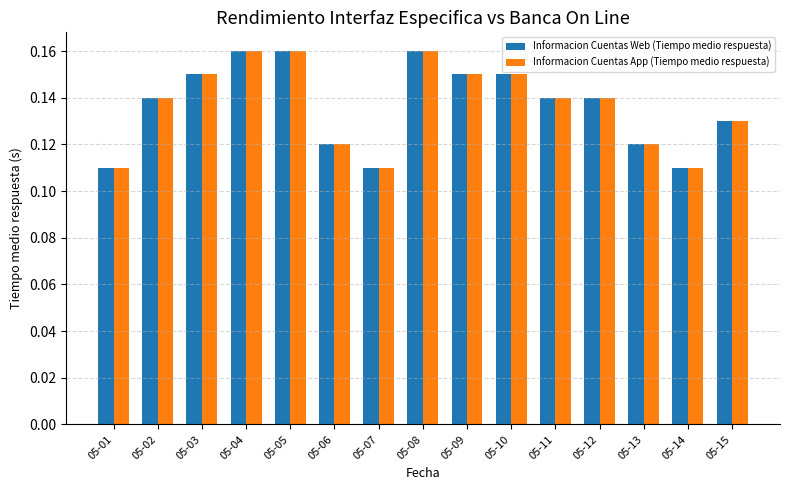

Is the value of Informacion Cuentas App (Tiempo medio respuesta) at 05-10 greater than the value of Informacion Cuentas Web (Tiempo medio respuesta) at 05-06?

Yes